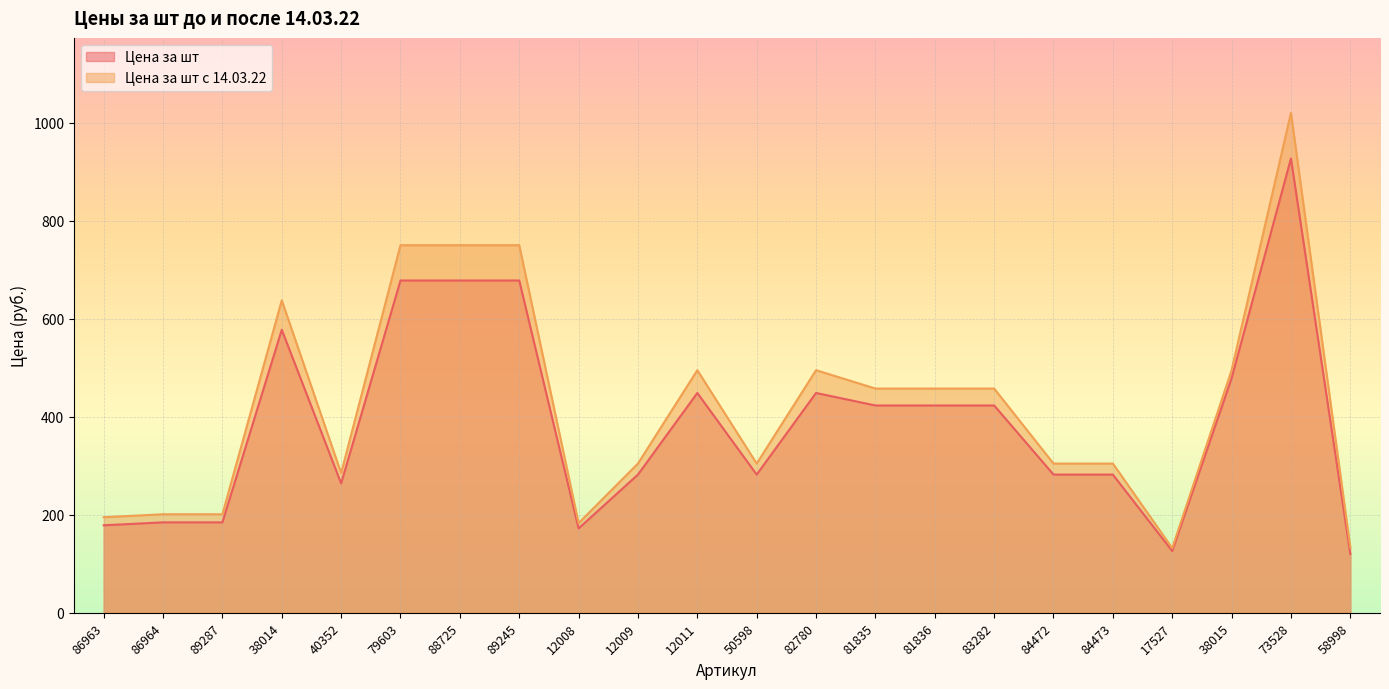

Is it true that Цена за шт с 14.03.22 equals 65.5 at 50598?

False